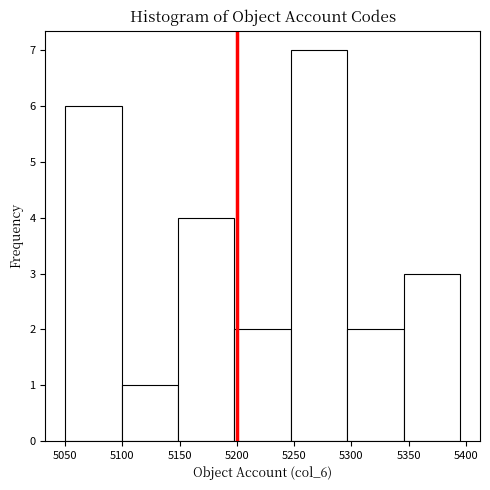

Reading left to right, list every bar in this chart as the range it spans on the x-axis followed by its height. Neither the bar edges nor the heights are printed on the chart, so give them approximately, as read against the axes.

5050 to 5100: 6
5100 to 5150: 1
5150 to 5200: 4
5200 to 5245: 2
5245 to 5295: 7
5295 to 5345: 2
5345 to 5395: 3